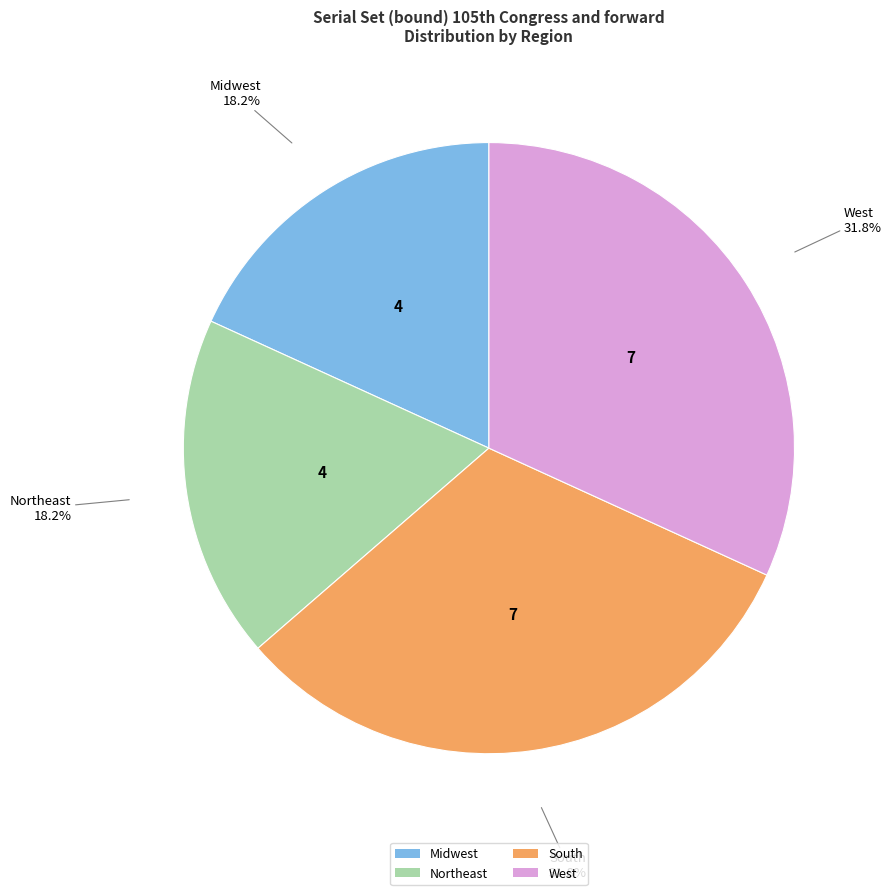

What portion of the pie excludes Northeast?

81.8%